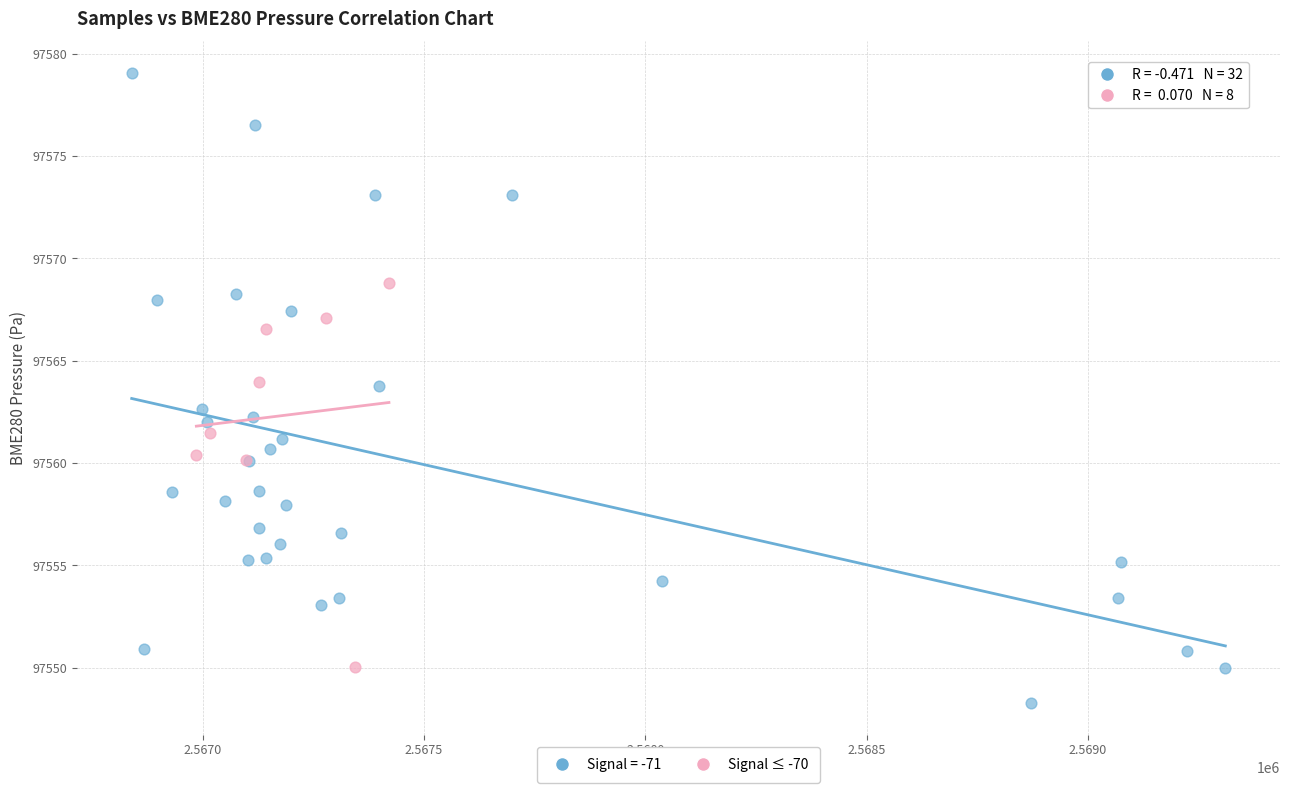

Which series reaches the maximum Y coordinate?

Signal = -71